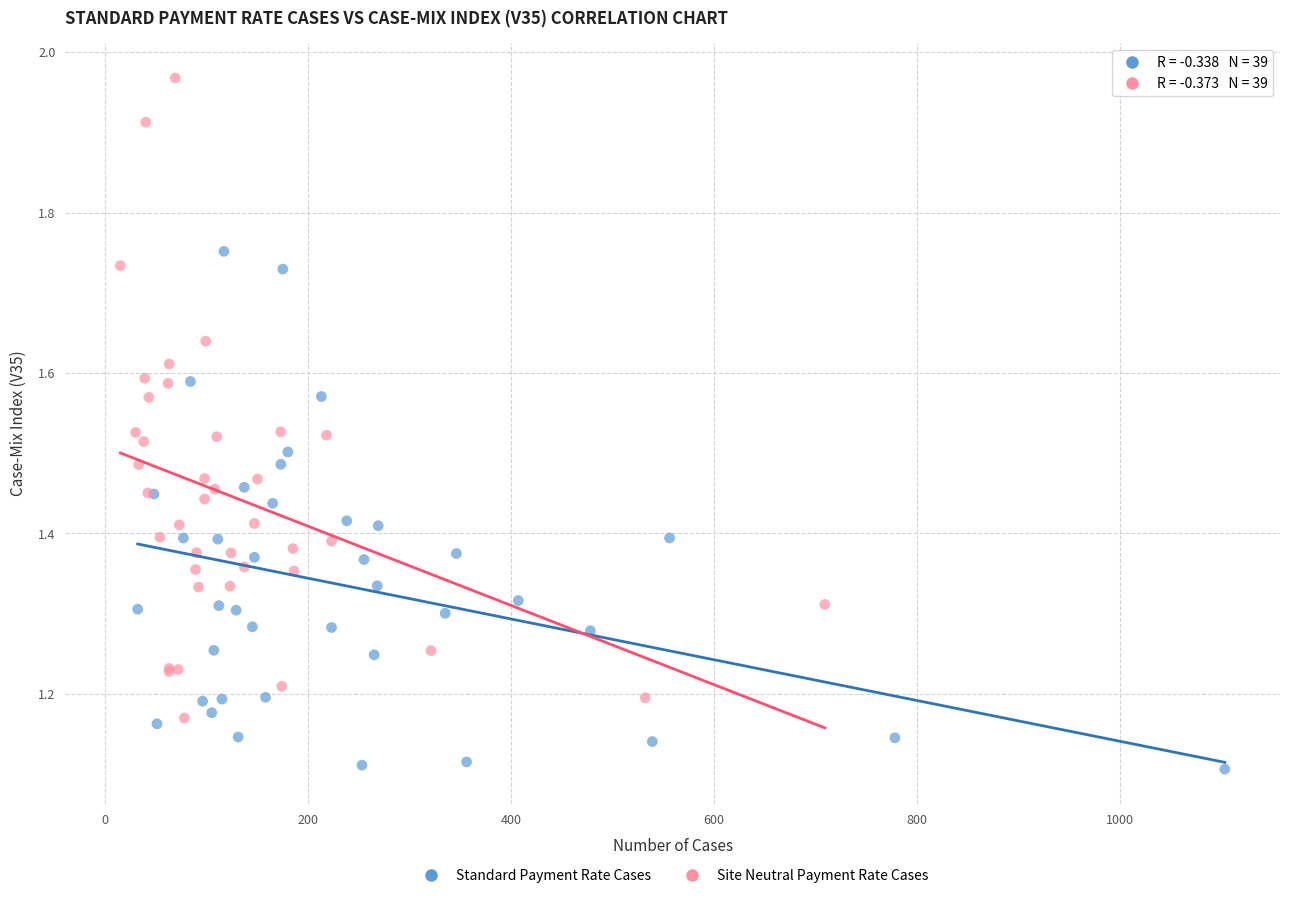

What are all the series names shown in the legend?

Standard Payment Rate Cases, Site Neutral Payment Rate Cases